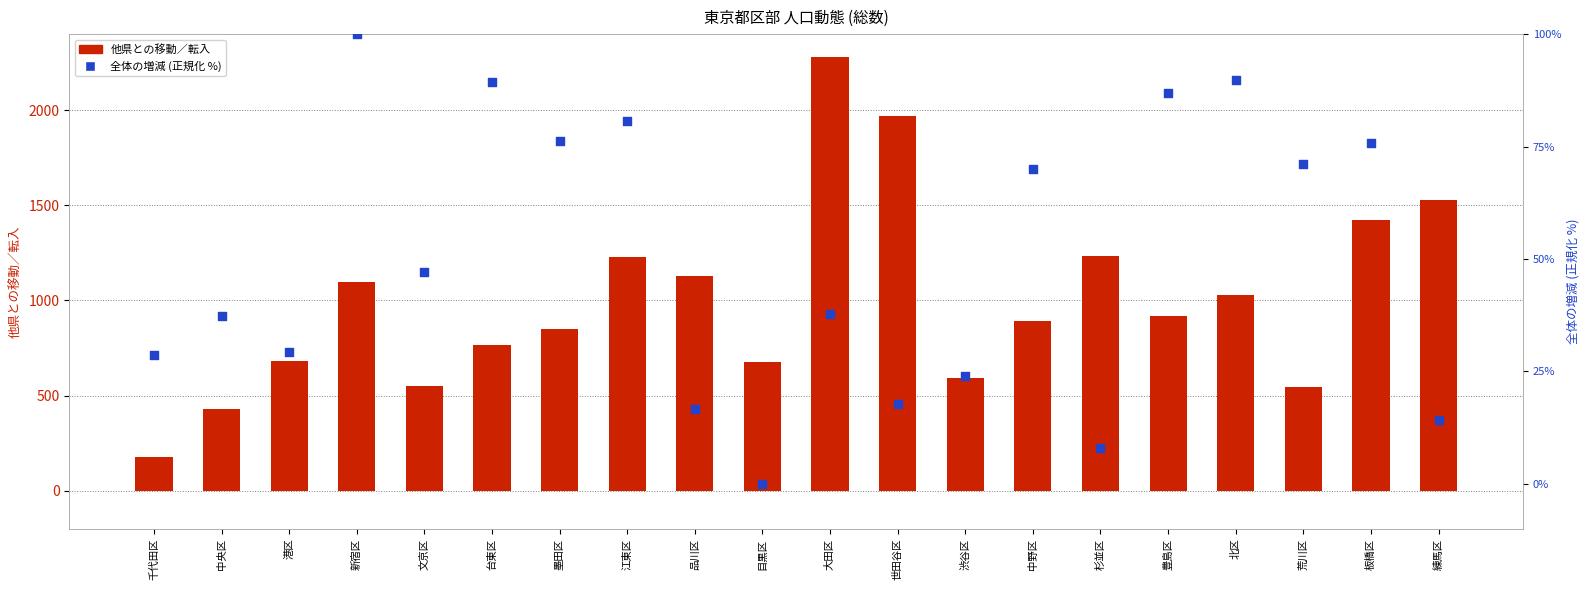

Which series has the largest Y range (max minus min)?

他県との移動／転入